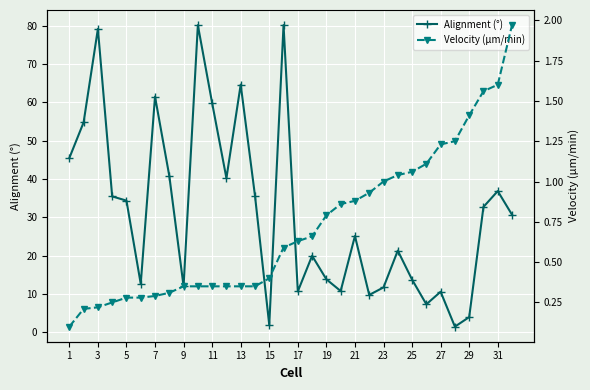

True or false: Alignment (°) has a value of 12.1 at 9.

True